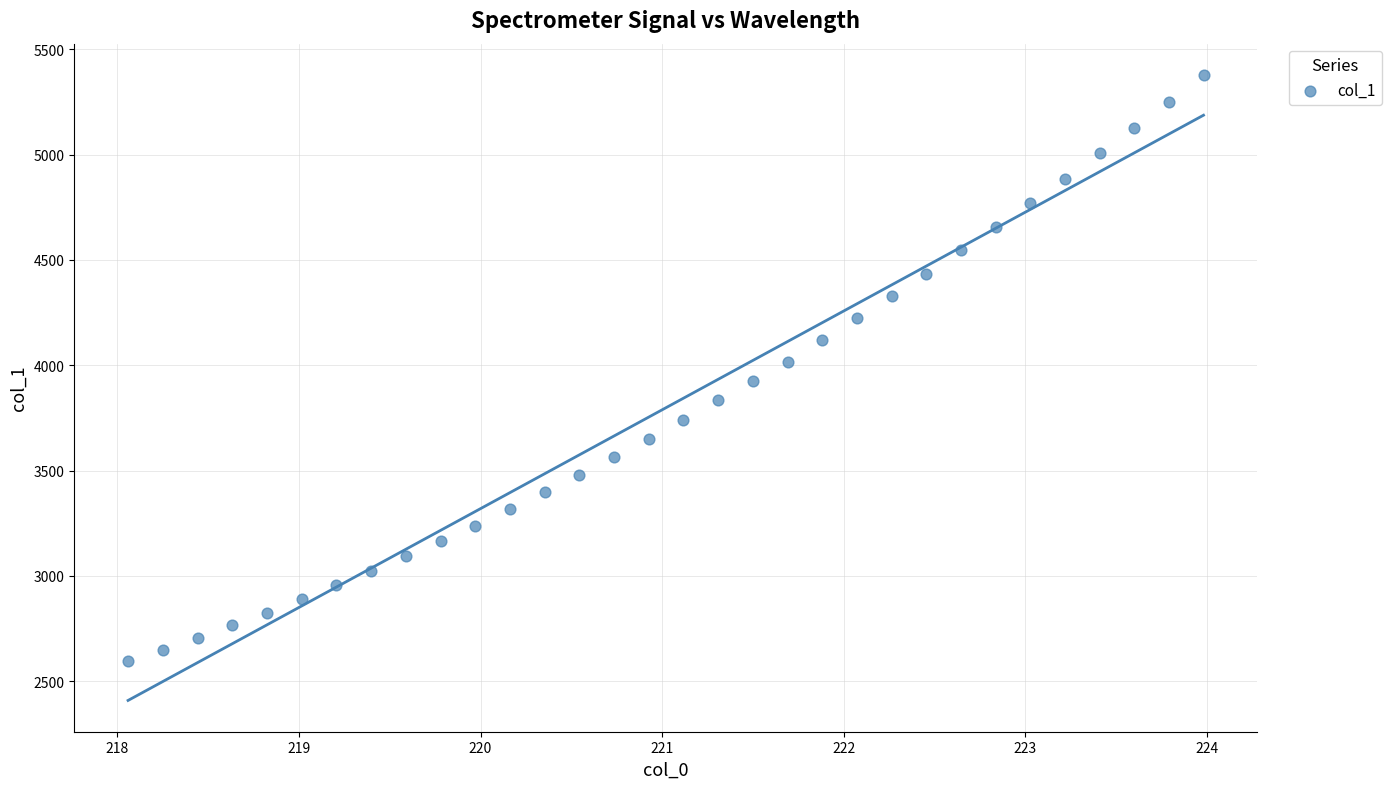

What is the range of Y values (max minus min)?

2784.7